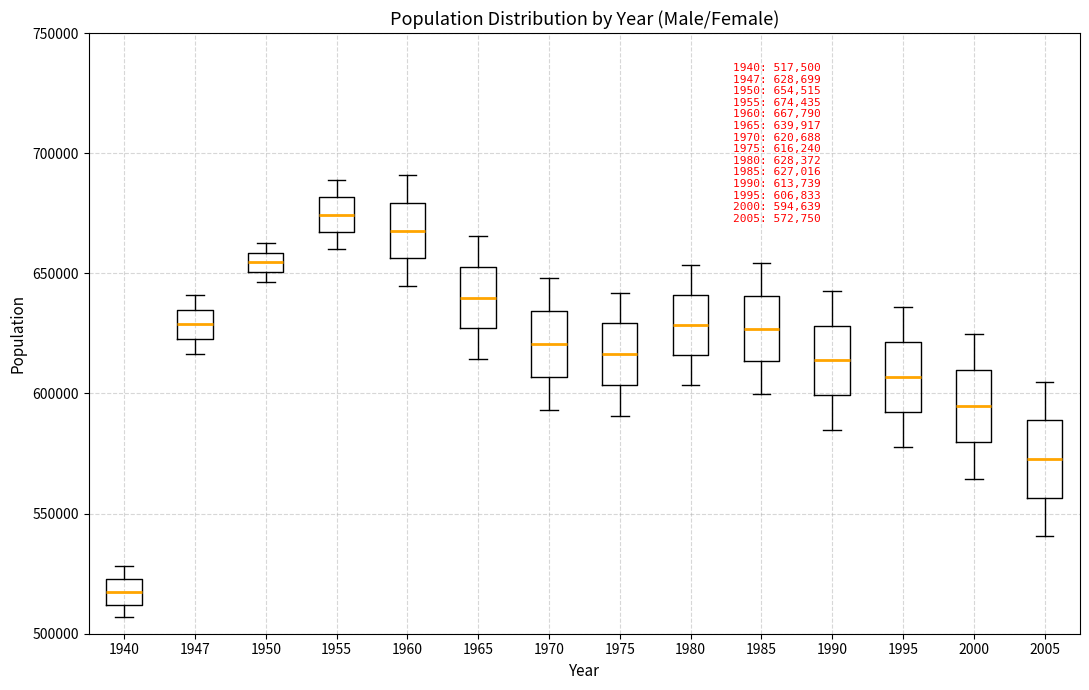

Which box has the lowest median line?

1940